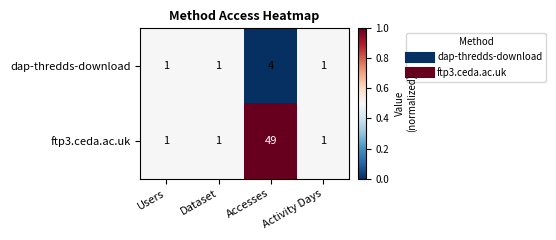

What is the difference between the maximum and minimum values in the dap-thredds-download series?

3